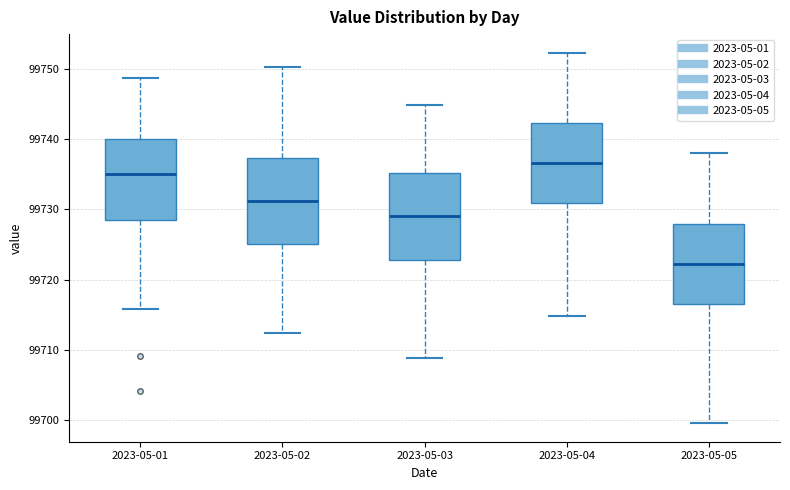

Reading left to right, transcribe this box plot: for each box, give where its median line is, the range the box spans, and where its two whiskers end, as read against the y-axis. The values are not printed on the chart, so give them approximately, as read against the axis.

2023-05-01: median 99735, box 99729 to 99740, whiskers 99716 to 99749
2023-05-02: median 99731, box 99725 to 99737, whiskers 99712 to 99750
2023-05-03: median 99729, box 99723 to 99735, whiskers 99709 to 99745
2023-05-04: median 99737, box 99731 to 99742, whiskers 99715 to 99752
2023-05-05: median 99722, box 99717 to 99728, whiskers 99700 to 99738